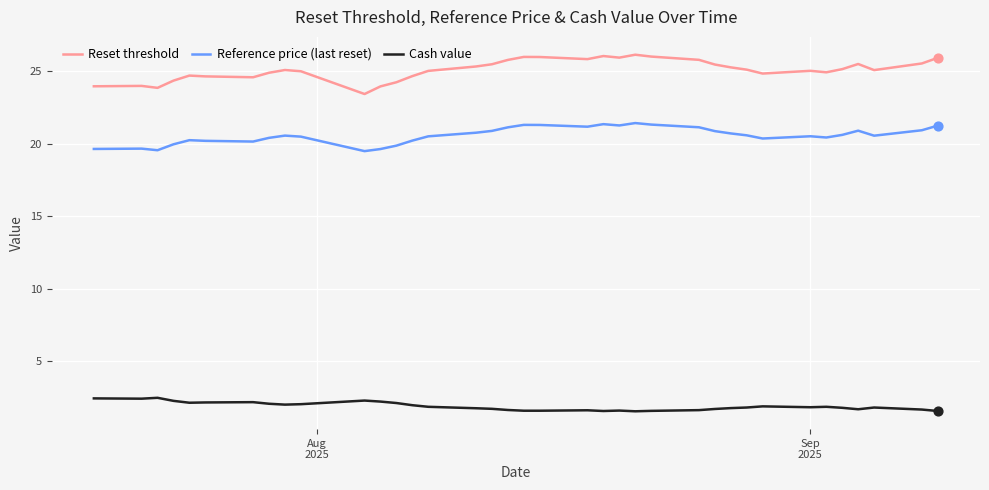

Which series has the largest total across all categories?

Reset threshold